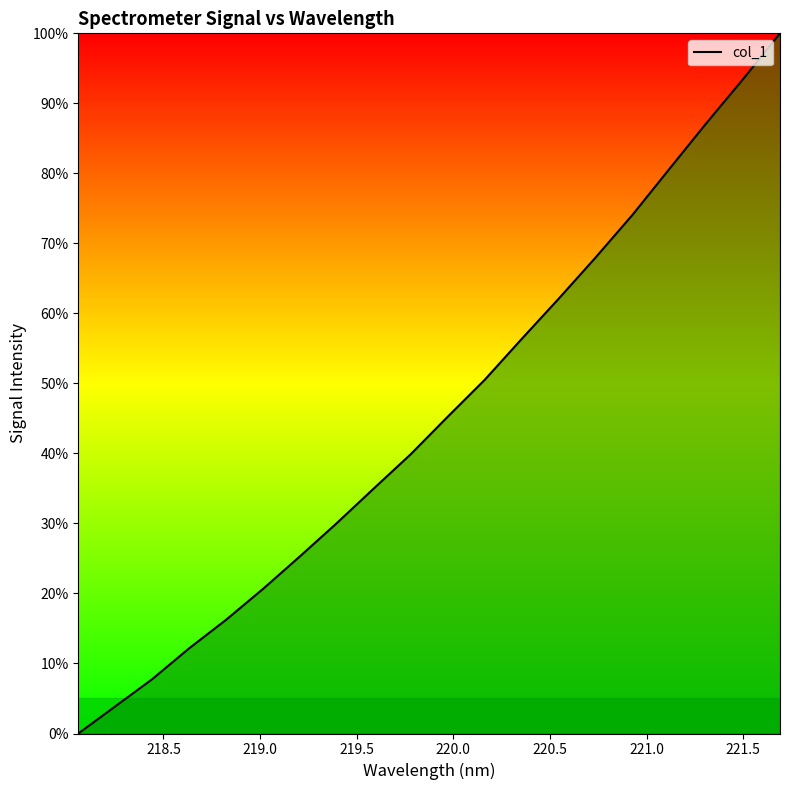

What is the greatest value displayed?

100.0